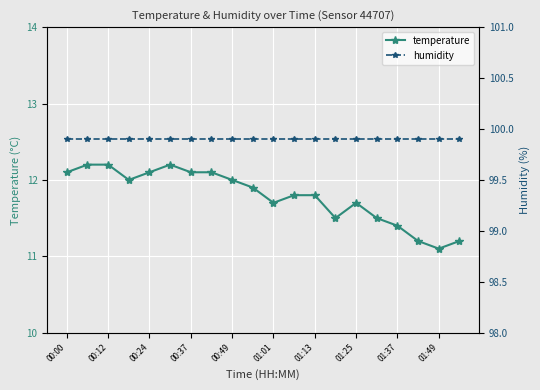

Rank the series by their maximum value, from lowest to highest.

temperature, humidity